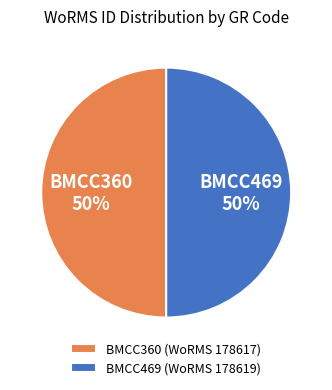

Is the sum of BMCC469 (WoRMS 178619) and BMCC360 (WoRMS 178617) greater than half?

Yes